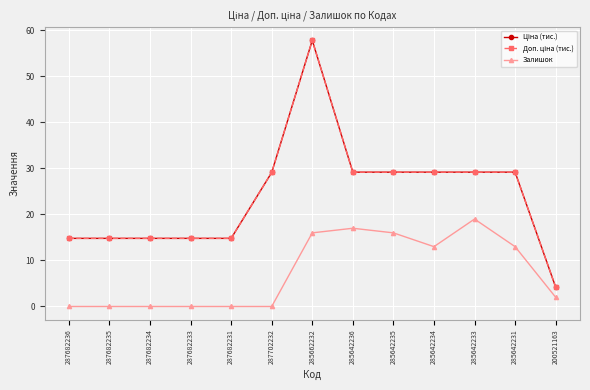

What is the label of the 7th point from the left?

285662232